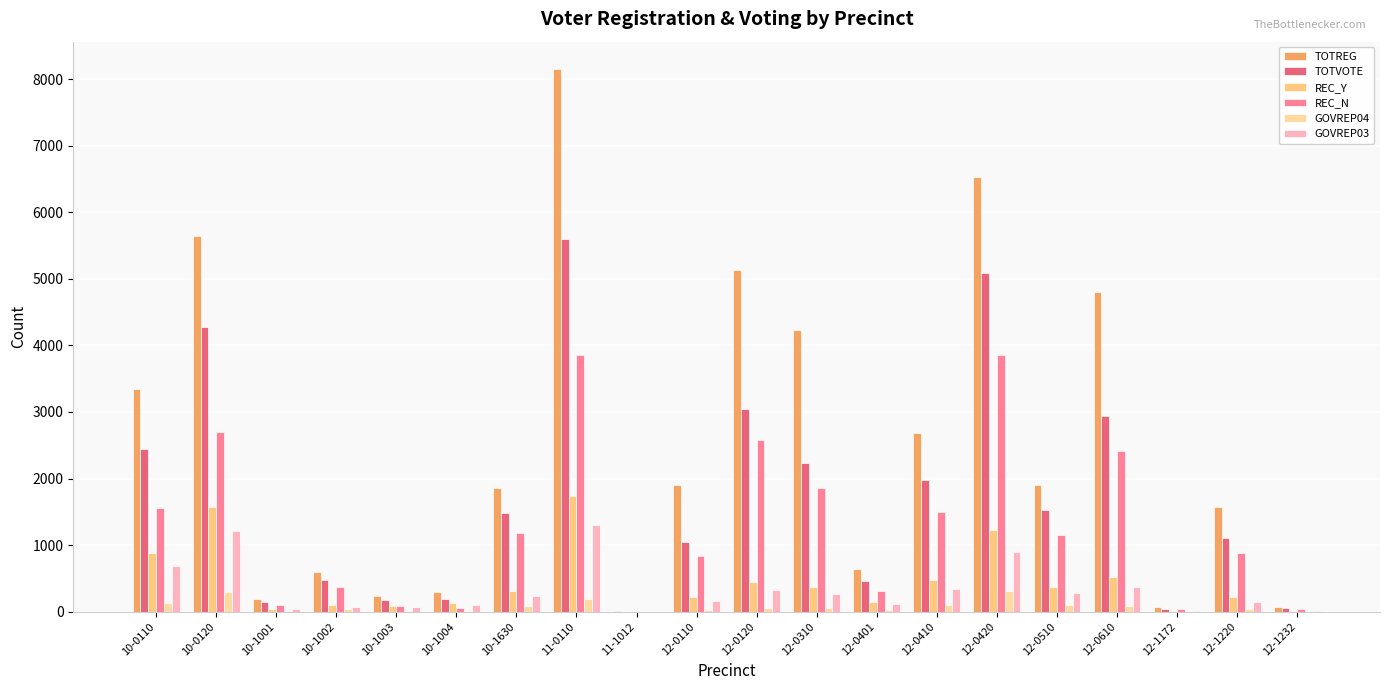

The value of GOVREP03 at 10-1004 is 65. True or false?

False